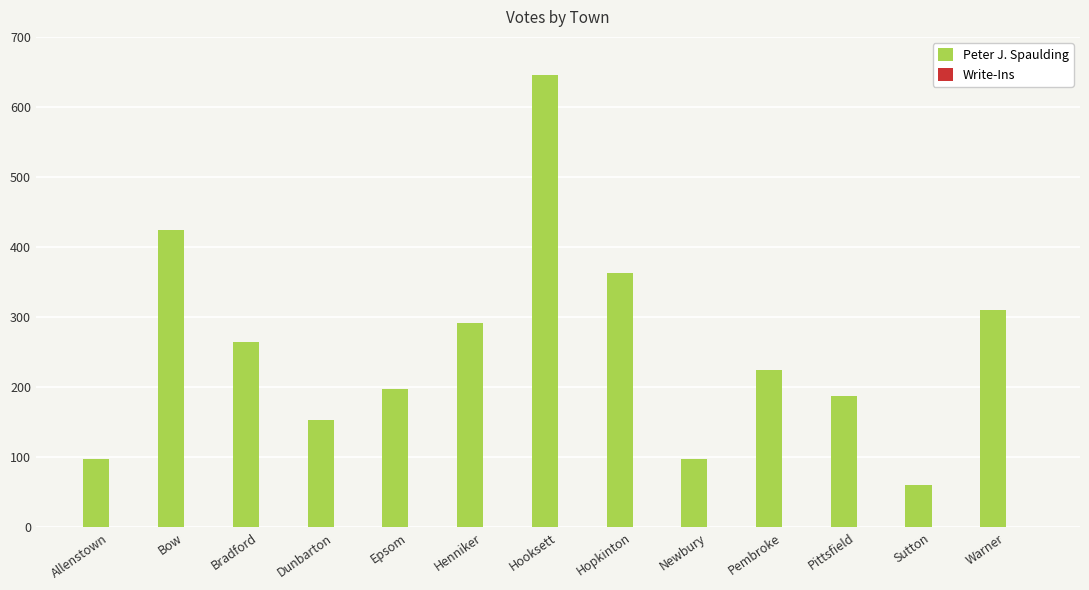

The chart shows a value of 275 at Bow. True or false?

False